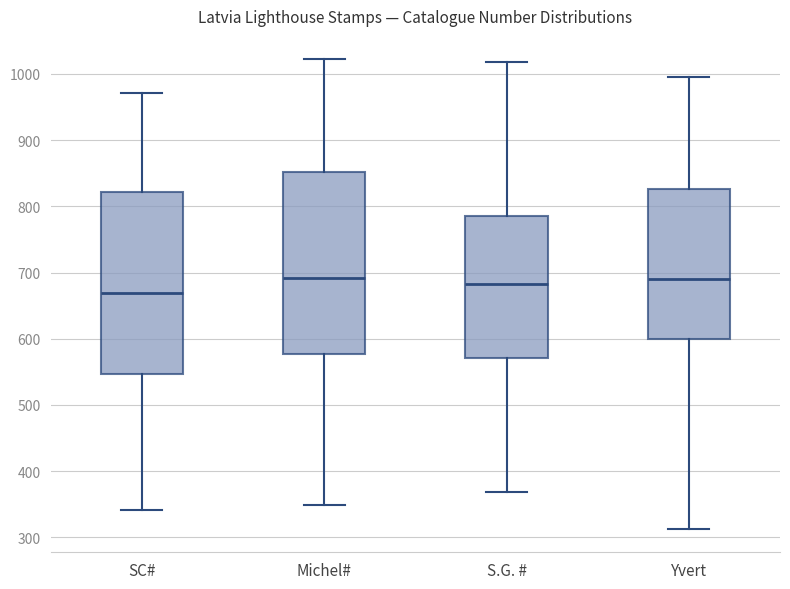

Reading left to right, transcribe this box plot: for each box, give where its median line is, the range the box spans, and where its two whiskers end, as read against the y-axis. The values are not printed on the chart, so give them approximately, as read against the axis.

SC#: median 670, box 550 to 820, whiskers 340 to 970
Michel#: median 690, box 580 to 850, whiskers 350 to 1020
S.G. #: median 680, box 570 to 790, whiskers 370 to 1020
Yvert: median 690, box 600 to 830, whiskers 310 to 1000